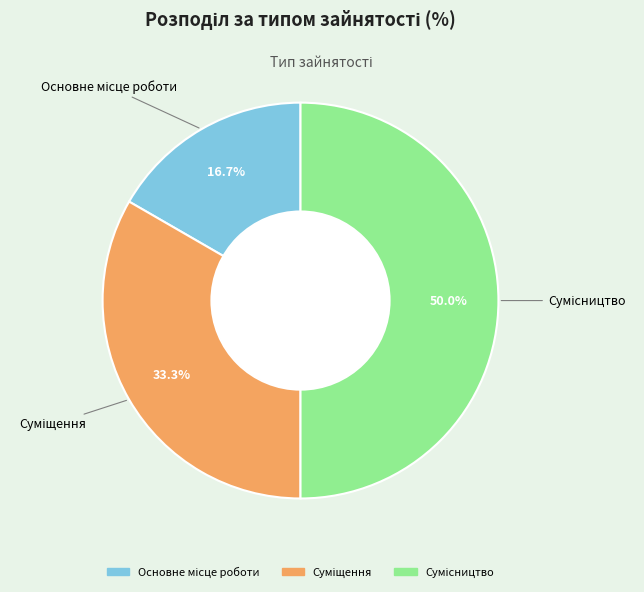

What is the largest slice in the pie chart?

Сумісництво